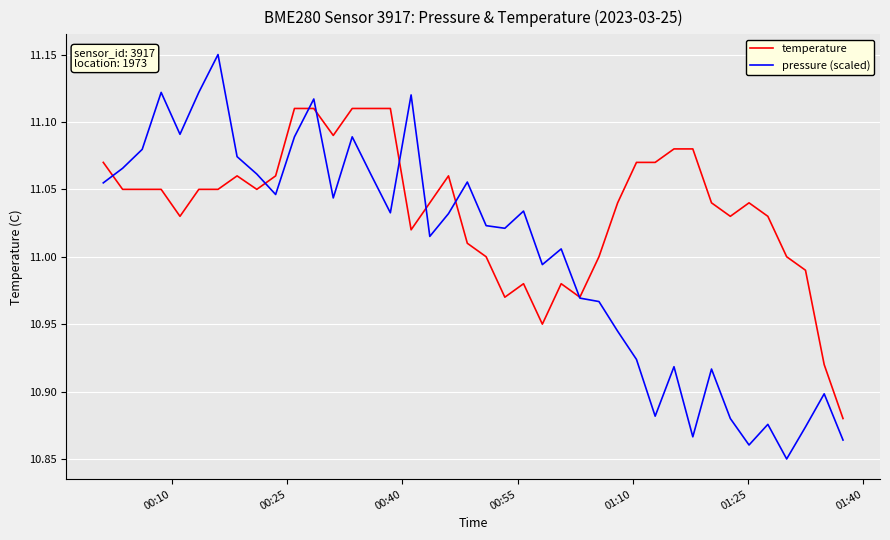

Which series has the widest spread of values?

pressure (scaled)